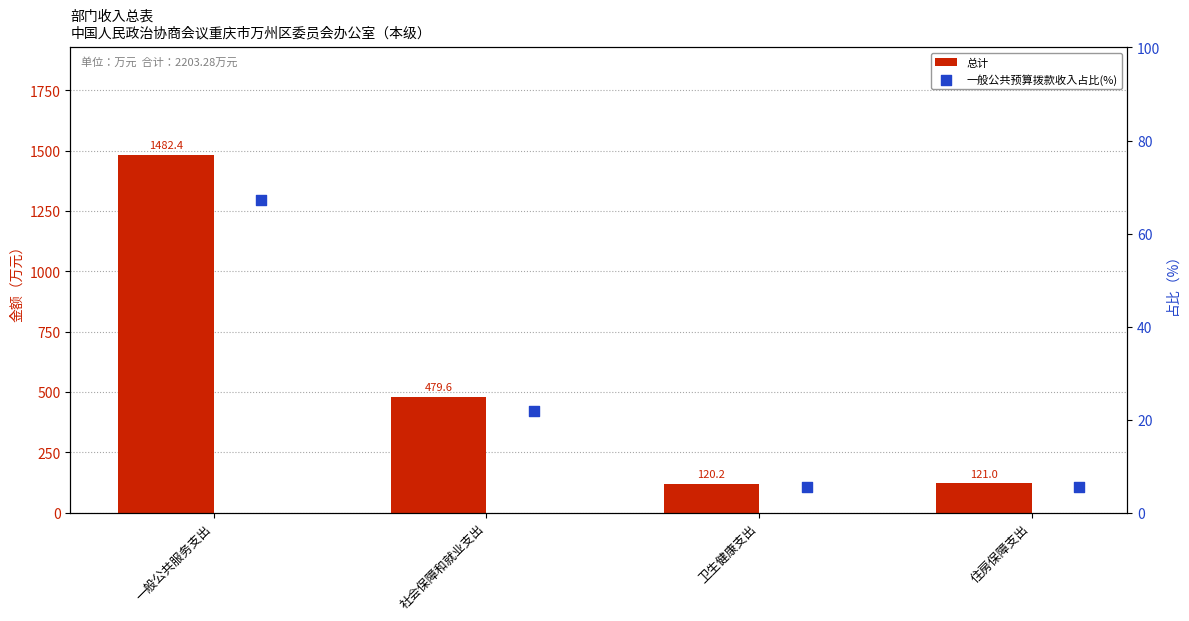

Which series contains the highest Y value?

总计